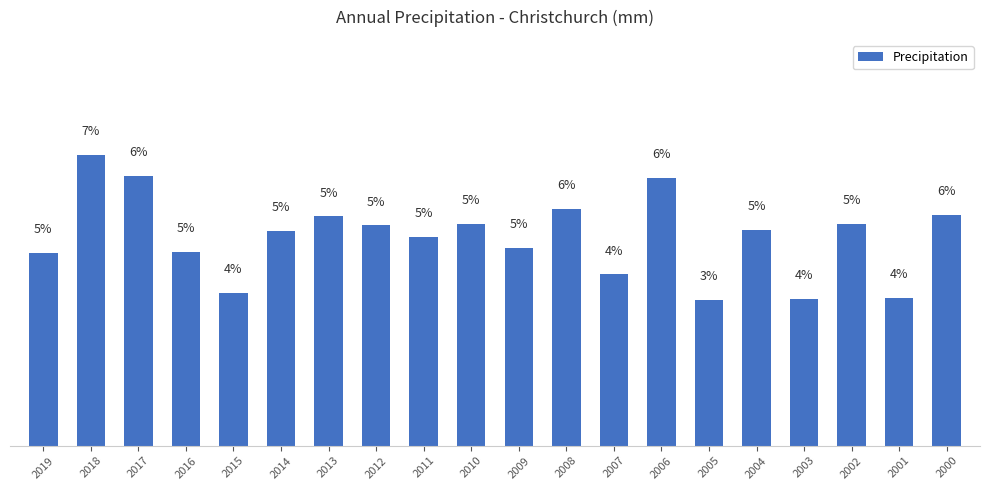

Are the bars horizontal?

No